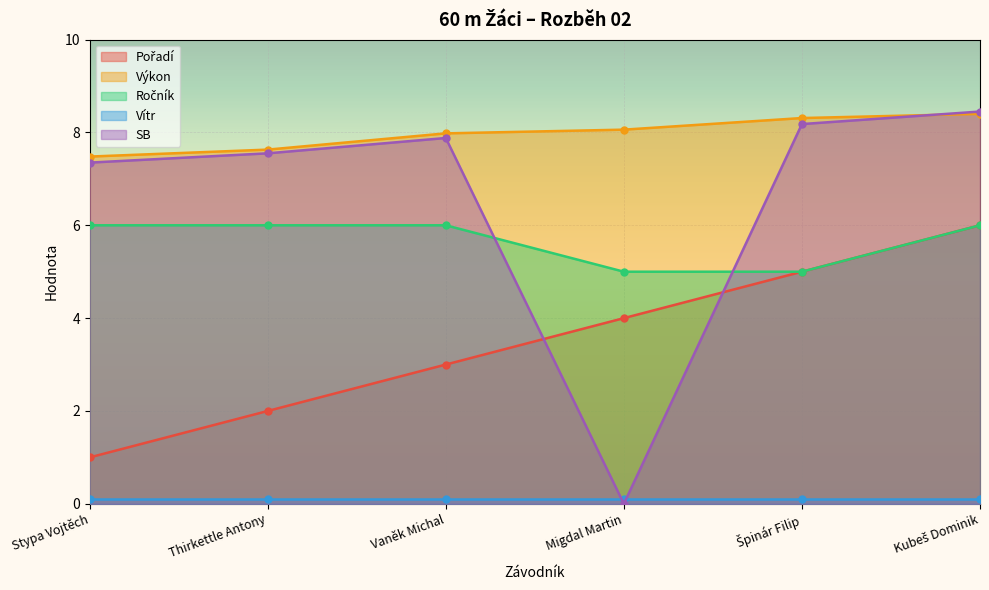

Which series has the widest spread of values?

SB